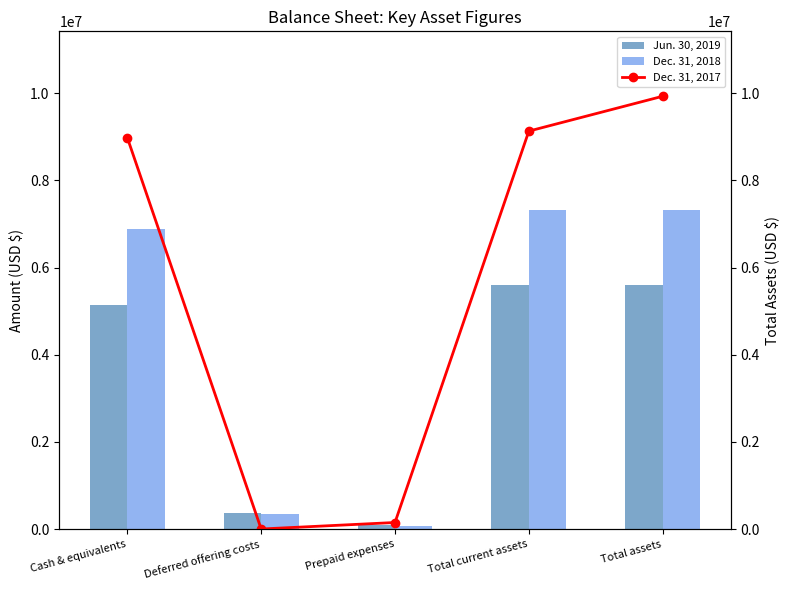

The value of Dec. 31, 2018 at Cash & equivalents is 1996077. True or false?

False